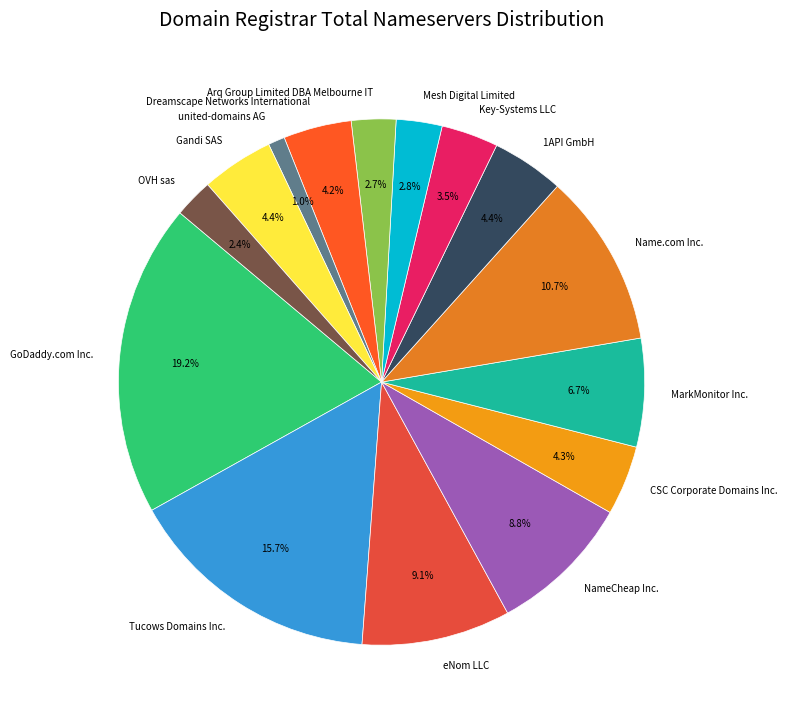

To the nearest percent, what is the average slice percentage?

7%